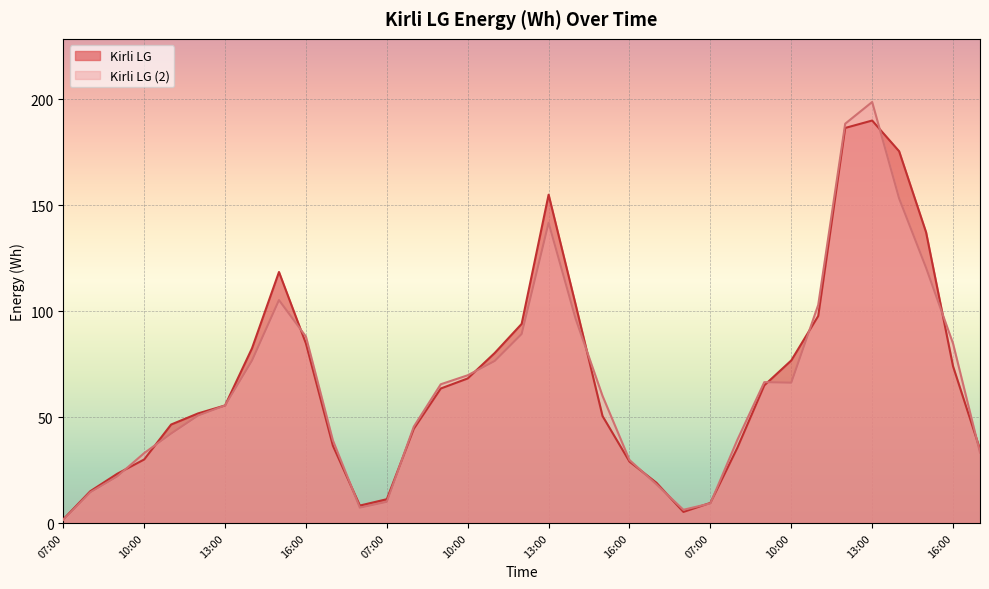

Reading right to left, transcribe all the data shown in this chart.

Kirli LG: 34.8	74.0	137.2	175.5	190.0	186.5	97.8	76.8	65.0	35.5	9.5	5.2	19.0	29.0	50.5	103.2	155.0	94.0	80.2	68.2	63.5	44.5	11.2	8.2	36.5	84.8	118.5	82.5	55.5	51.8	46.5	30.0	23.2	15.0	1.8
Kirli LG_2: 33.2	84.8	120.5	153.2	198.8	188.5	103.0	66.2	66.5	39.2	9.2	6.2	18.2	29.8	60.0	96.5	141.8	89.2	76.5	69.8	65.5	45.5	10.0	7.2	39.0	88.0	105.2	76.8	55.5	50.8	42.2	33.0	22.0	14.5	1.5